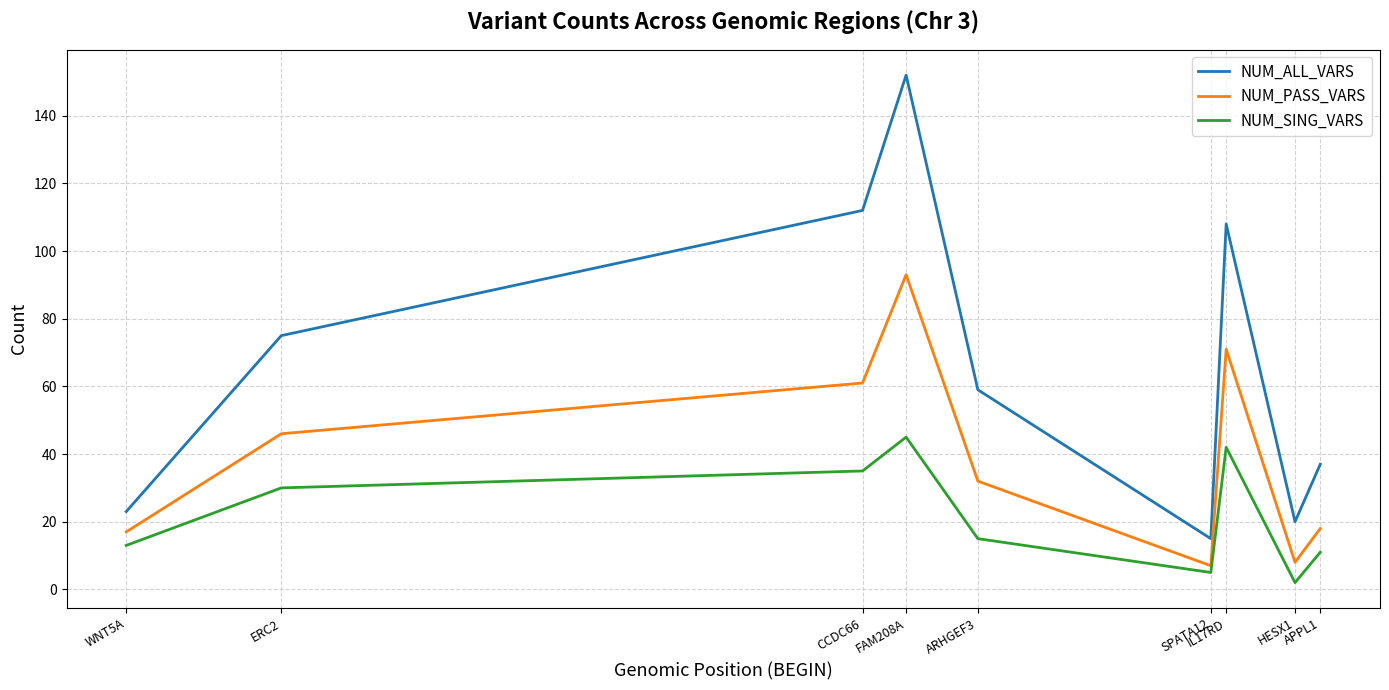

Rank the series by their maximum value, from lowest to highest.

NUM_SING_VARS, NUM_PASS_VARS, NUM_ALL_VARS